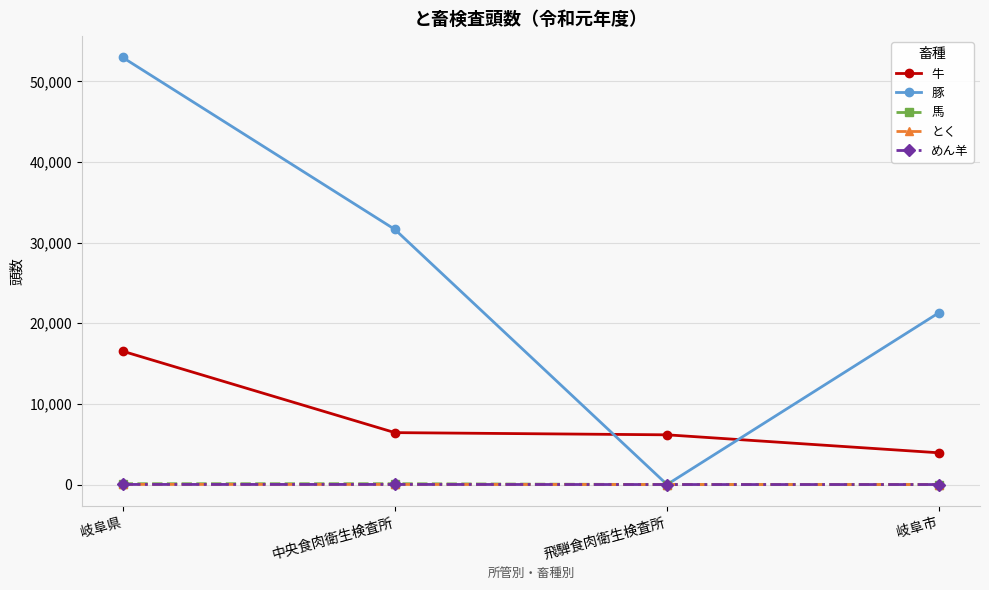

How many lines are shown in the chart?

5